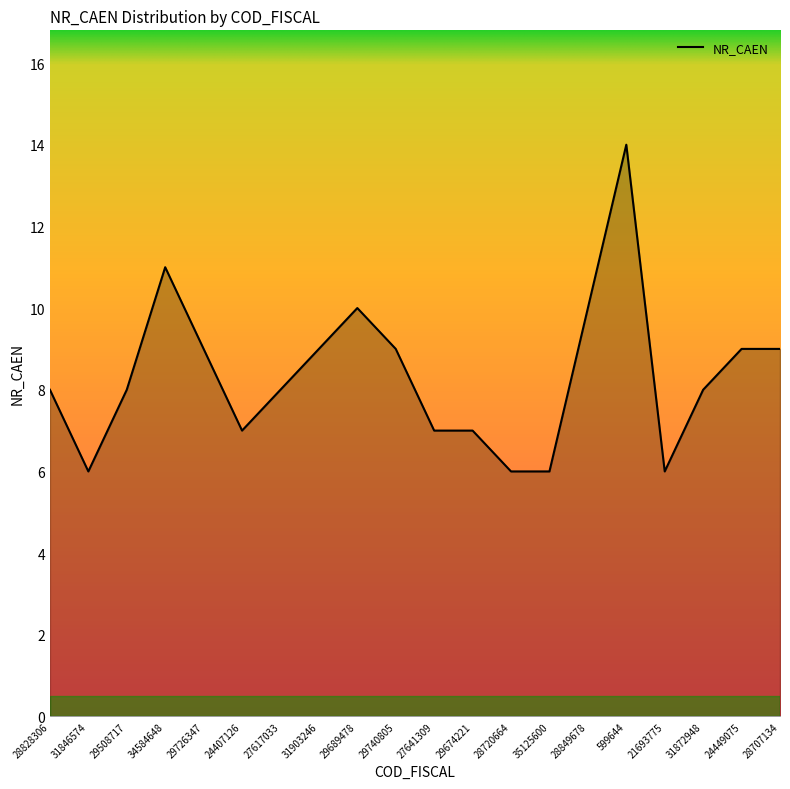

Reading left to right, transcribe all the data shown in this chart.

28828306=8	31846574=6	29508717=8	34584648=11	29726347=9	24407126=7	27617033=8	31903246=9	29689478=10	29740805=9	27641309=7	29674221=7	28720664=6	35125600=6	28849678=10	599644=14	21693775=6	31872948=8	24449075=9	28707134=9